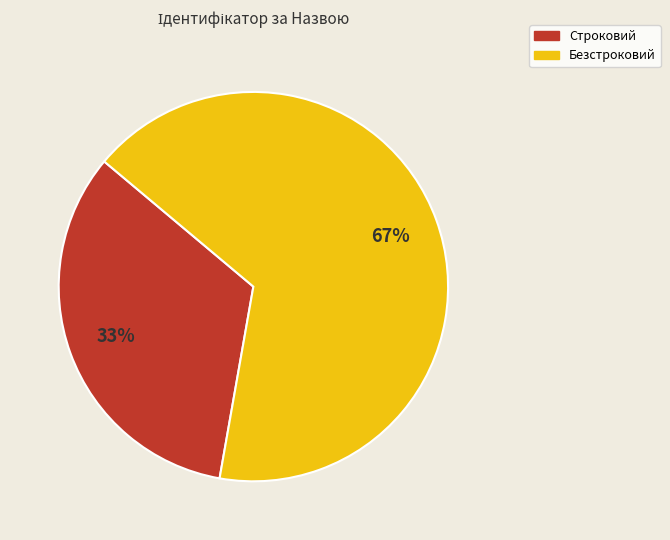

Is Строковий the majority of the pie?

No